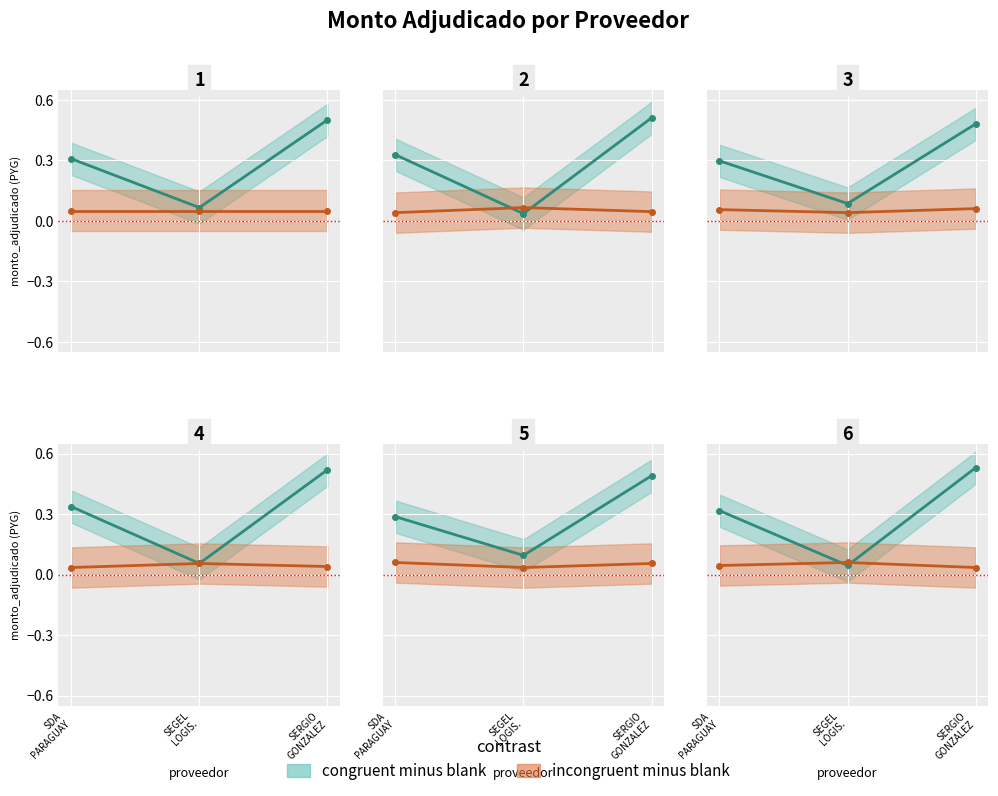

True or false: congruent minus blank has a value of 0.5 at SERGIO
GONZALEZ.

True